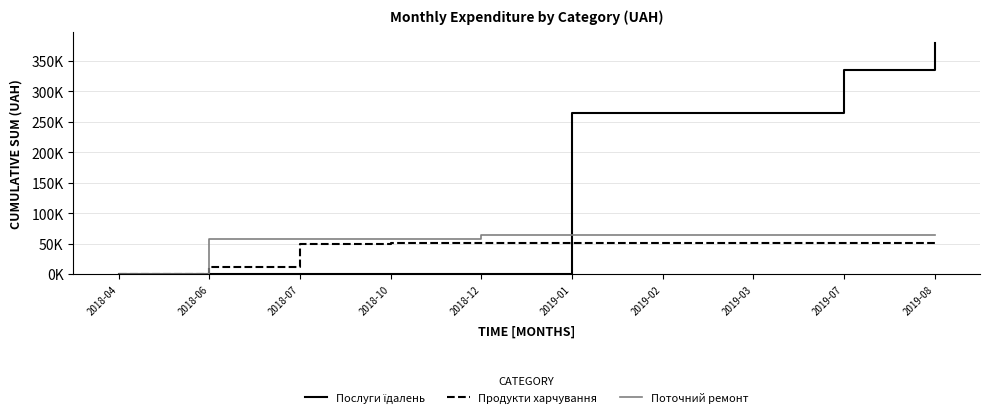

At which category is the sum across all series the highest?

2019-08